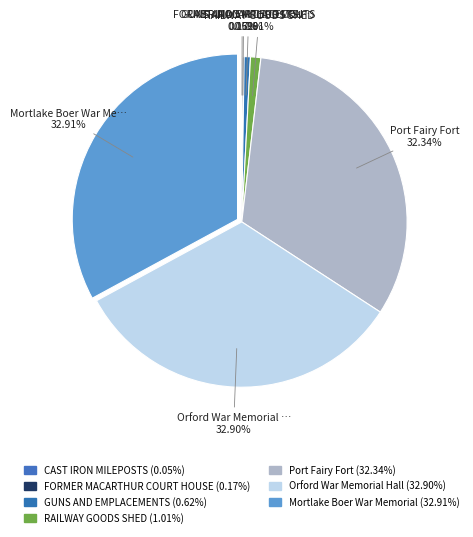

To the nearest percent, what is the average slice percentage?

14%